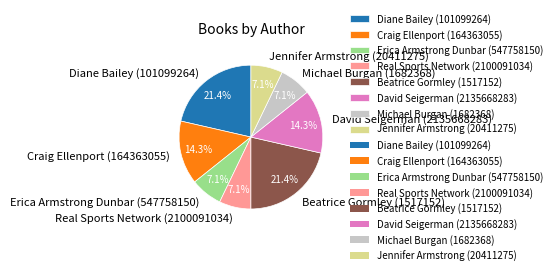

Combined, do Erica Armstrong Dunbar (547758150) and Real Sports Network (2100091034) account for over 50%?

No